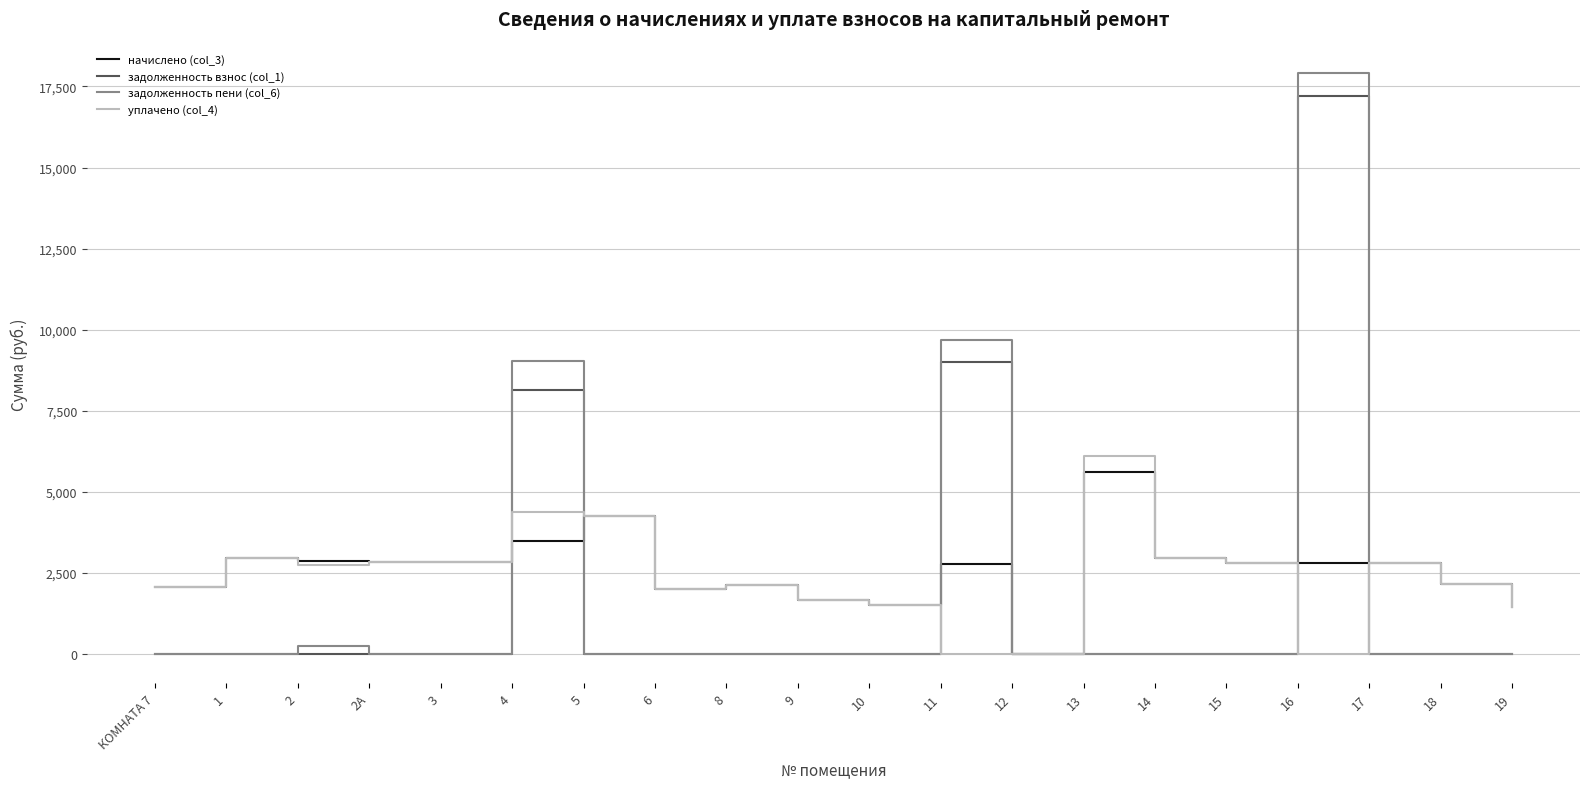

The value of задолженность взнос (col_1) at 19 is 10797.7. True or false?

False